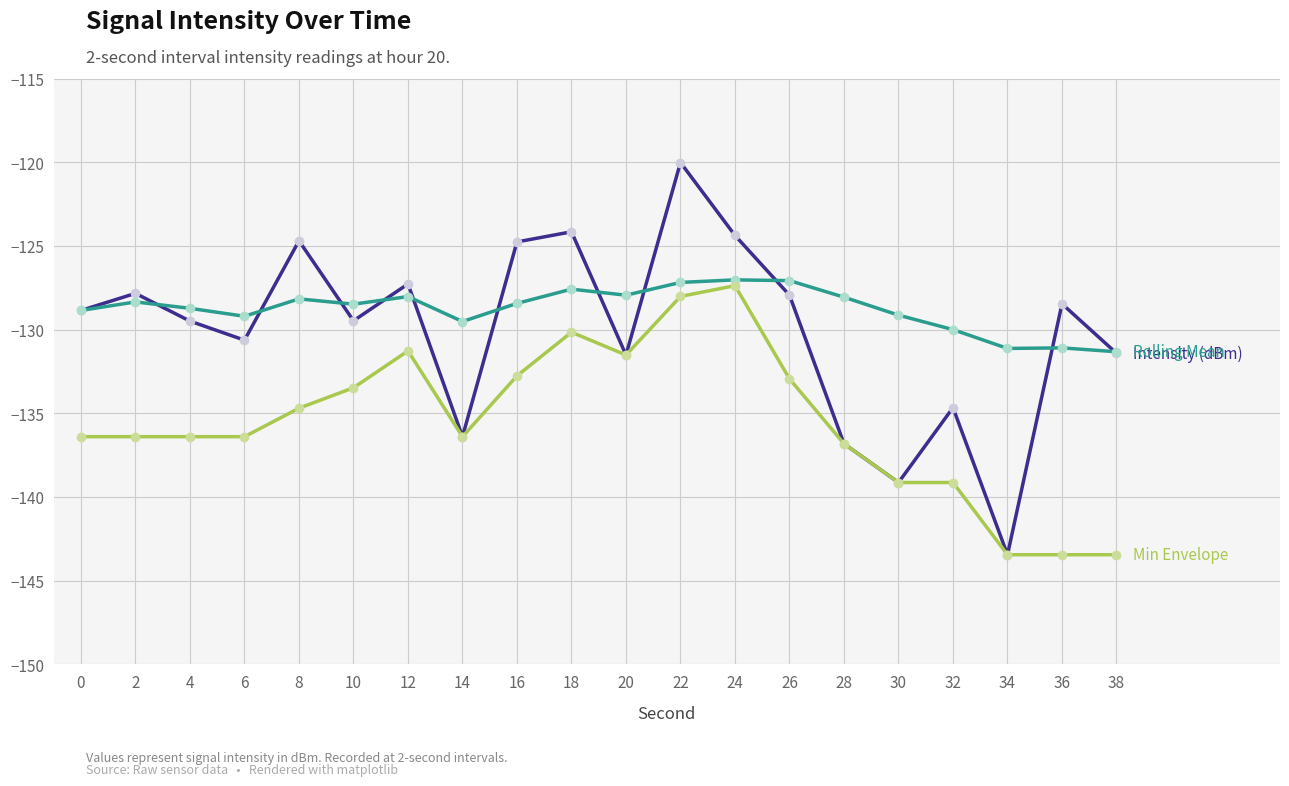

How many lines are shown in the chart?

3